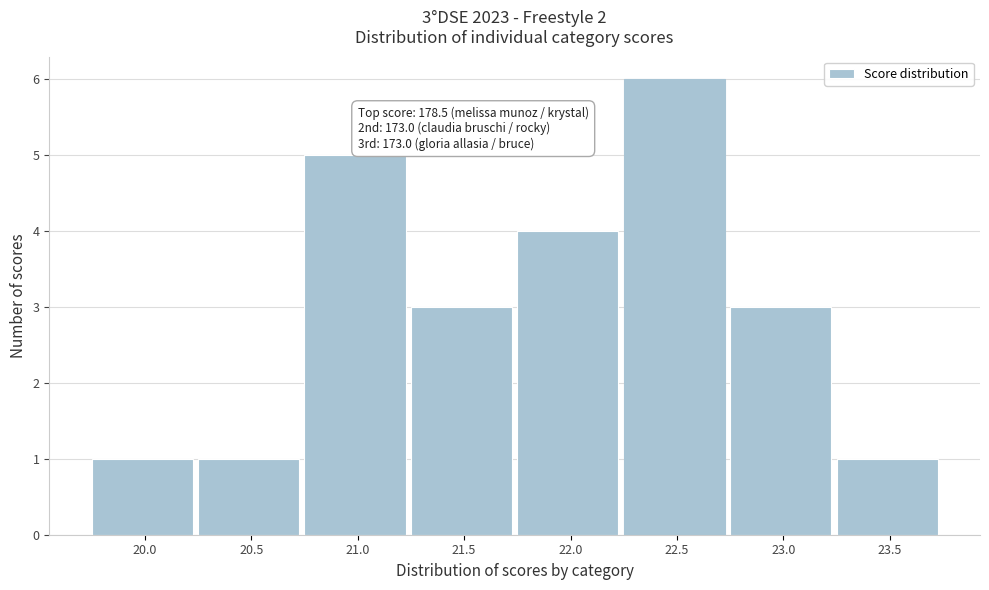

Reading right to left, transcribe all the data shown in this chart.

23.5=1	23.0=3	22.5=6	22.0=4	21.5=3	21.0=5	20.5=1	20.0=1